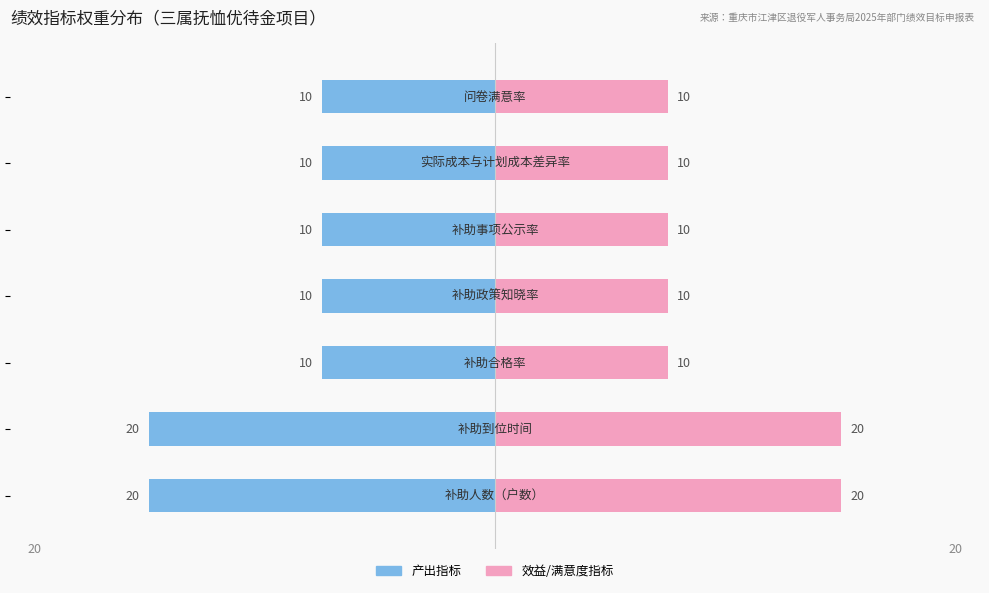

Reading left to right, transcribe all the data shown in this chart.

产出指标: -20	-20	-10	-10	-10	-10	-10
效益/满意度指标: 20	20	10	10	10	10	10